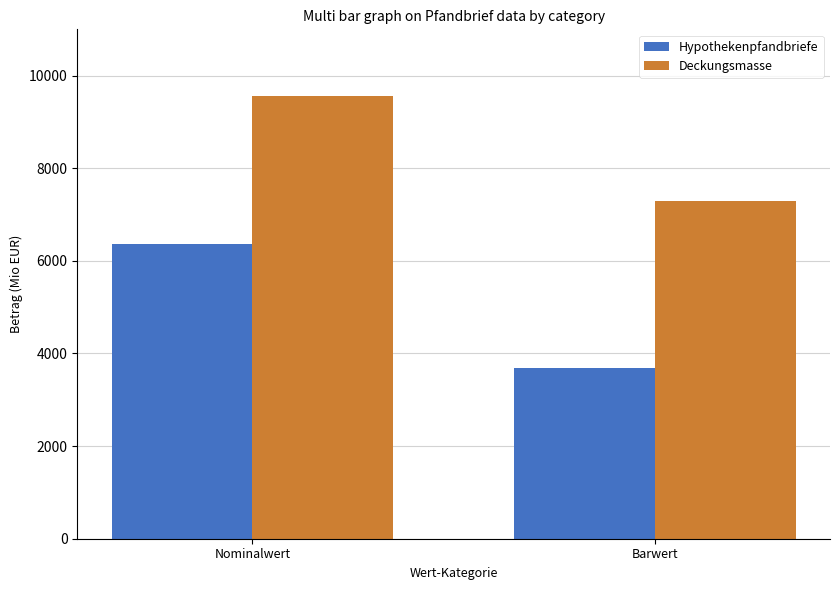

How many bars are there in total?

4